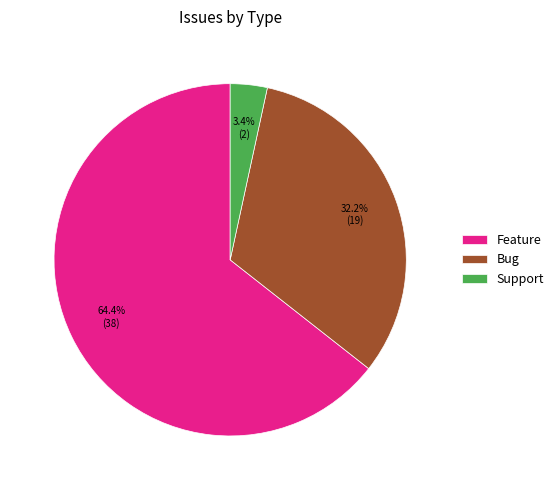

What is the total percentage of Bug and Feature?

96.6%